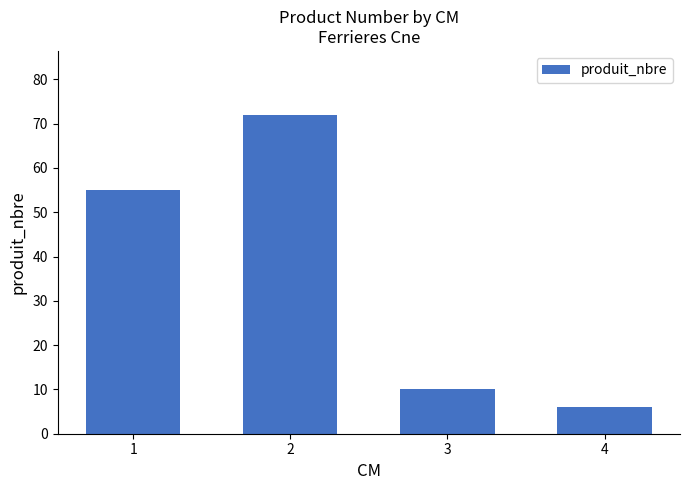

Reading right to left, list all the values displayed in this chart.

4=6	3=10	2=72	1=55